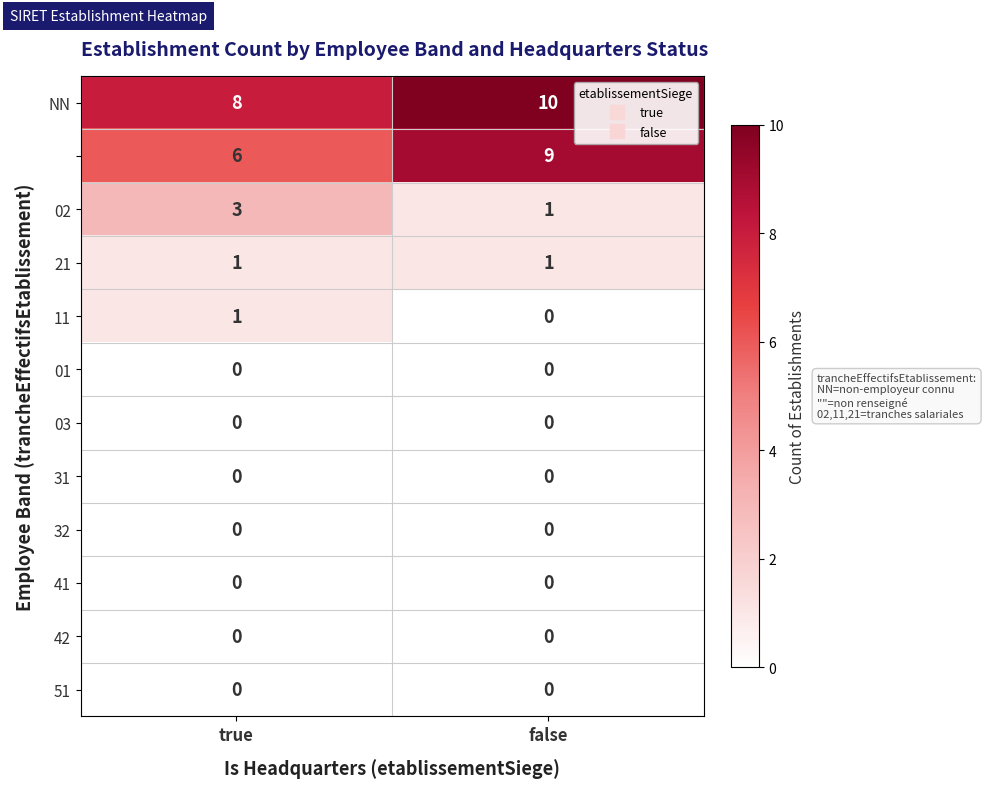

What is the total value across all series at false?

21